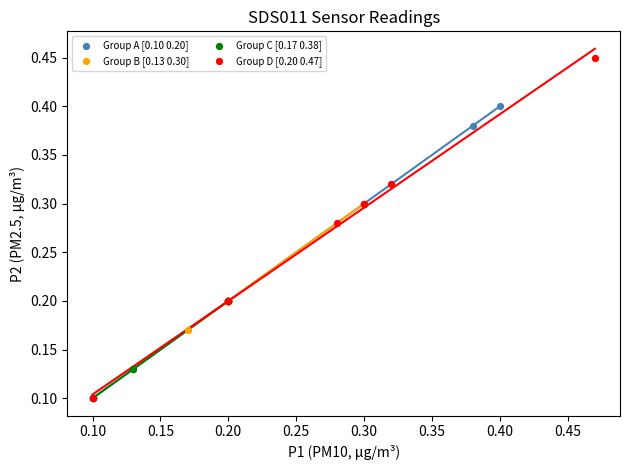

Which series contains the highest Y value?

Group D [0.20 0.47]